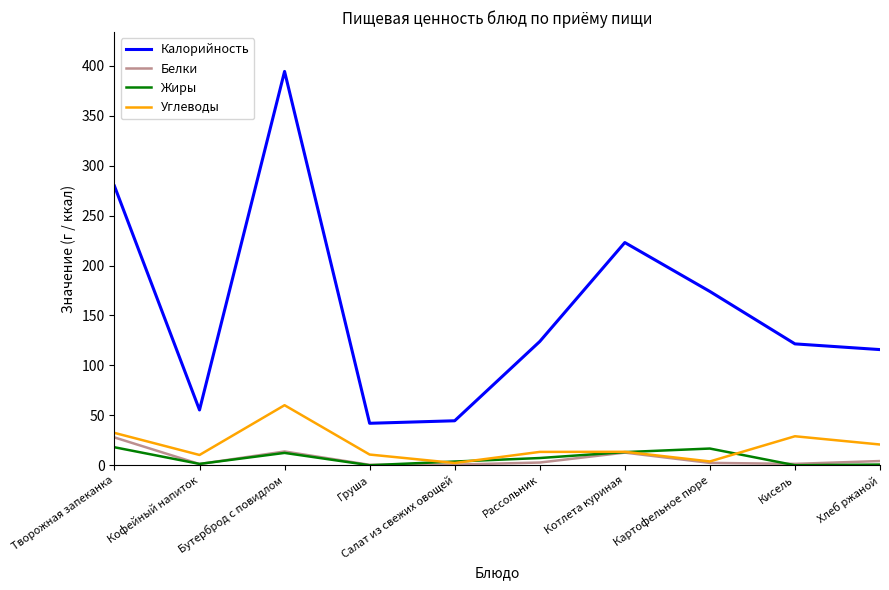

At which category is the sum across all series the highest?

Бутерброд с повидлом